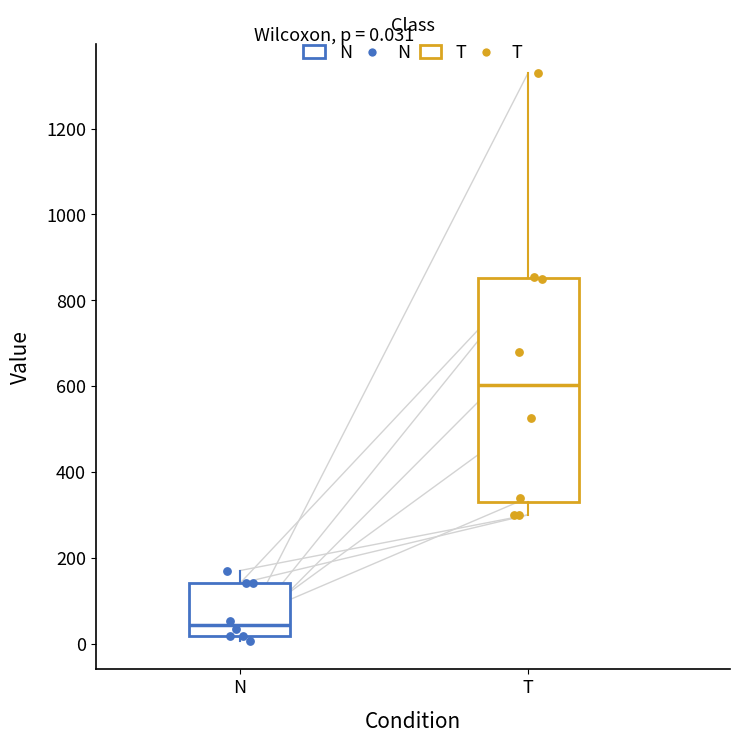

Which box is the tallest, from its lower edge to its upper edge?

T